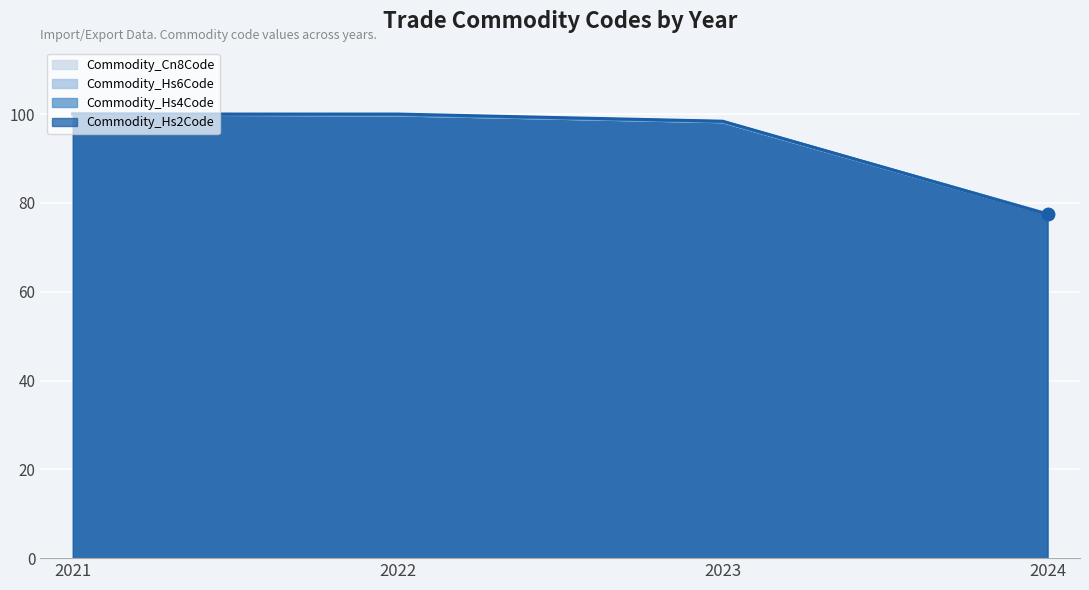

Reading left to right, what are all the values shown in this chart?

Commodity_Cn8Code: 2021=100.0	2022=99.8	2023=98.3	2024=77.5
Commodity_Hs6Code: 2021=100.0	2022=99.8	2023=98.3	2024=77.5
Commodity_Hs4Code: 2021=100.0	2022=99.8	2023=98.3	2024=77.5
Commodity_Hs2Code: 2021=100.0	2022=100.0	2023=98.4	2024=77.4